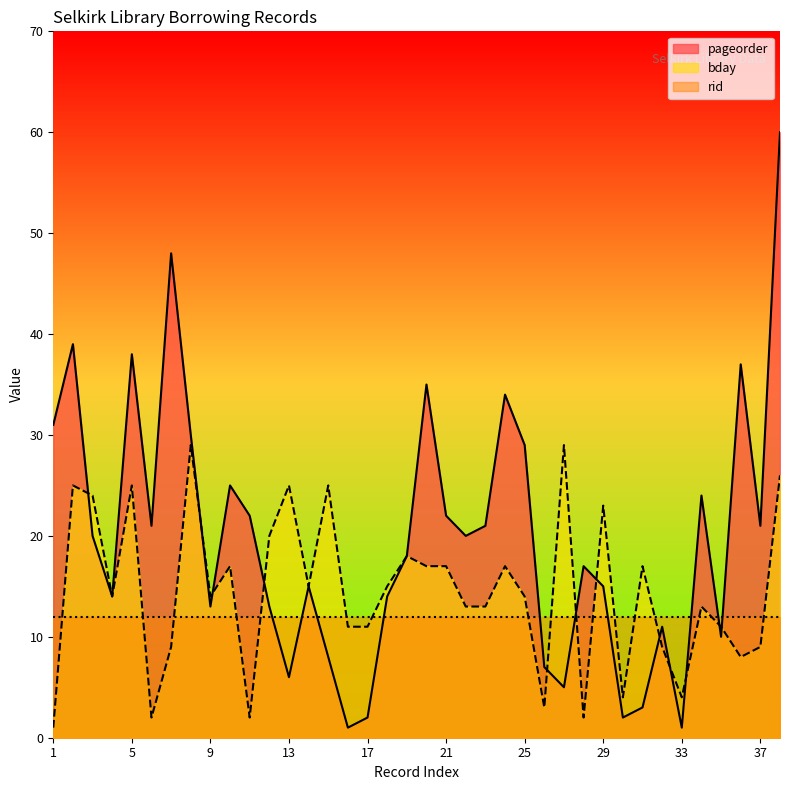

What is the spread (max minus min) of values at 37?

12